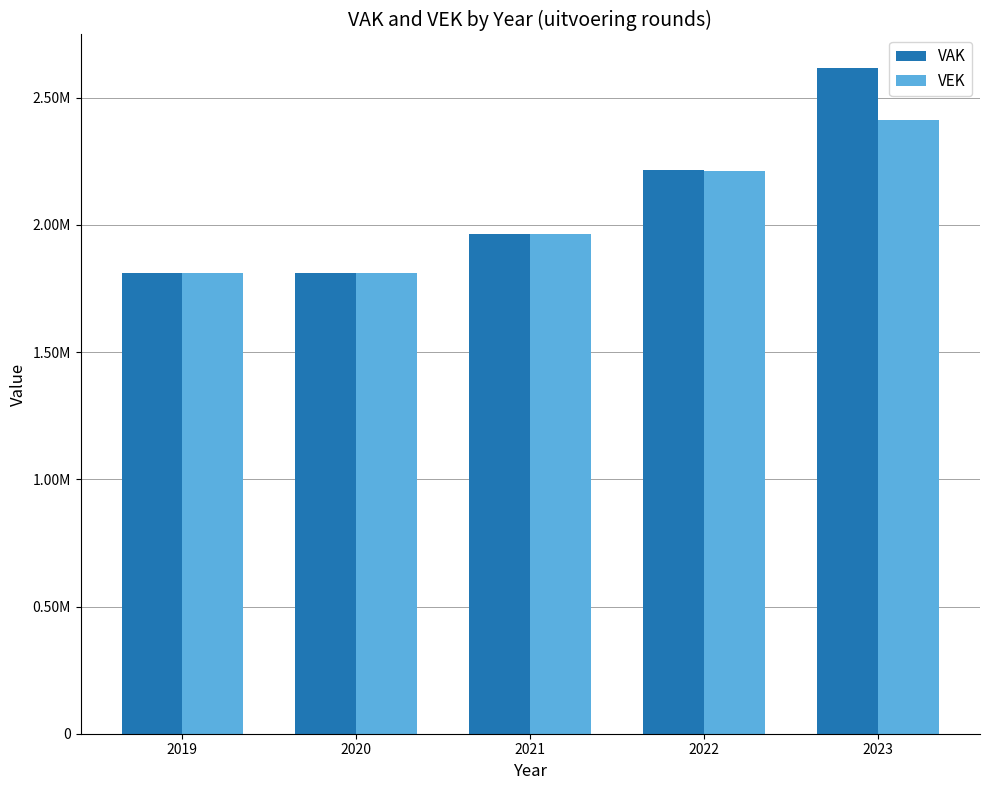

What are all the series names shown in the legend?

VAK, VEK